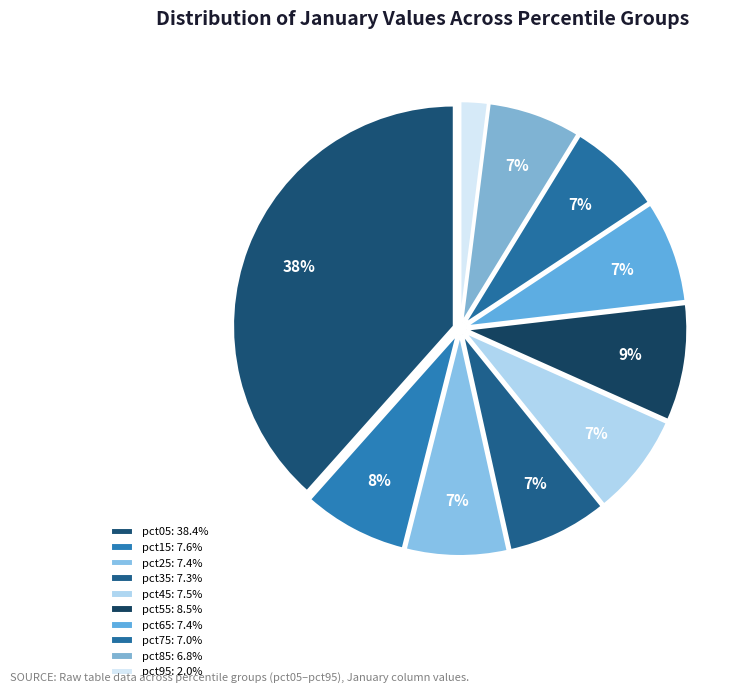

To the nearest percent, what is the combined percentage of pct55 and pct95?

11%